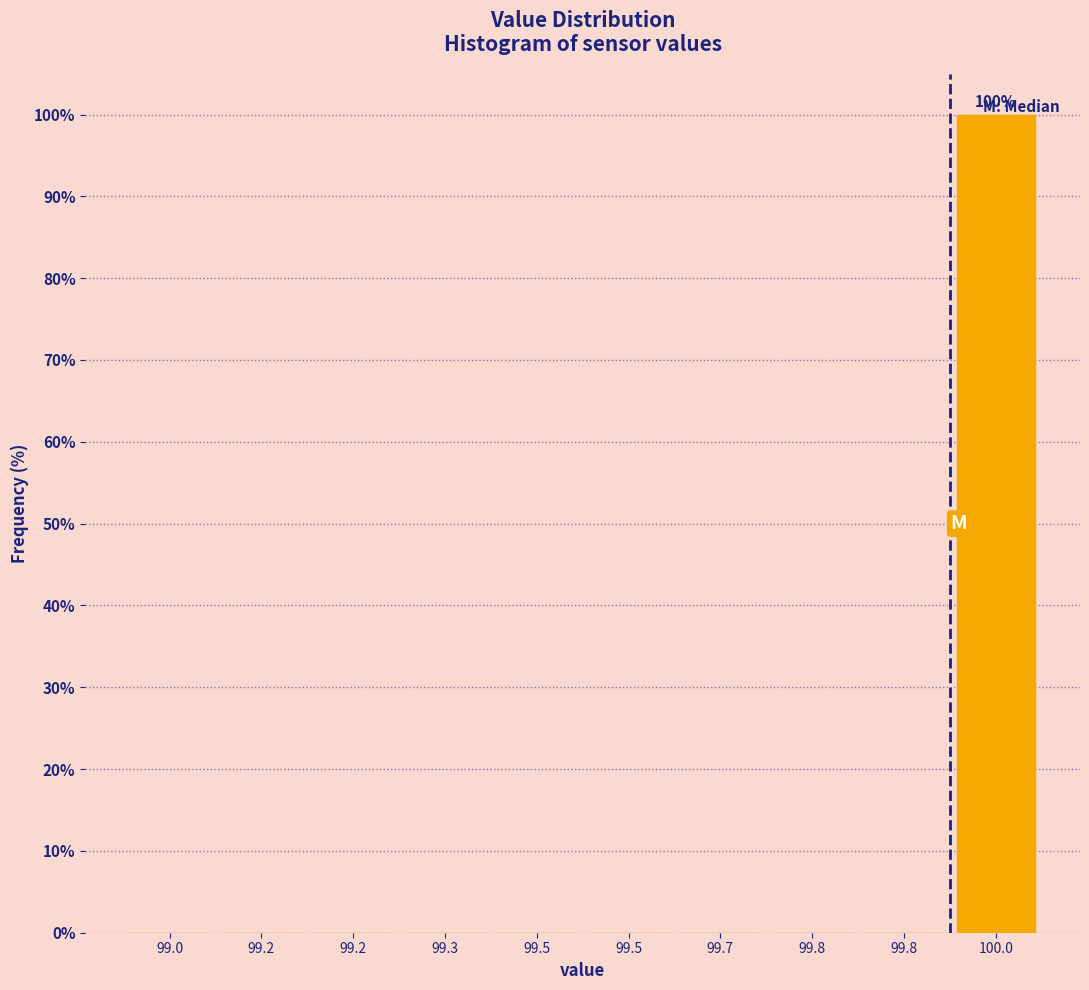

Are the bars horizontal?

No